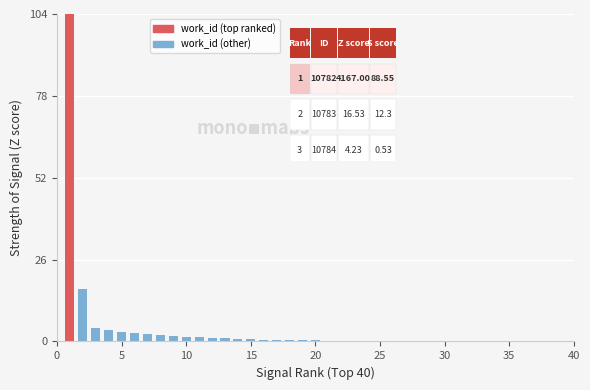

What value does the data have at 9?

1.5